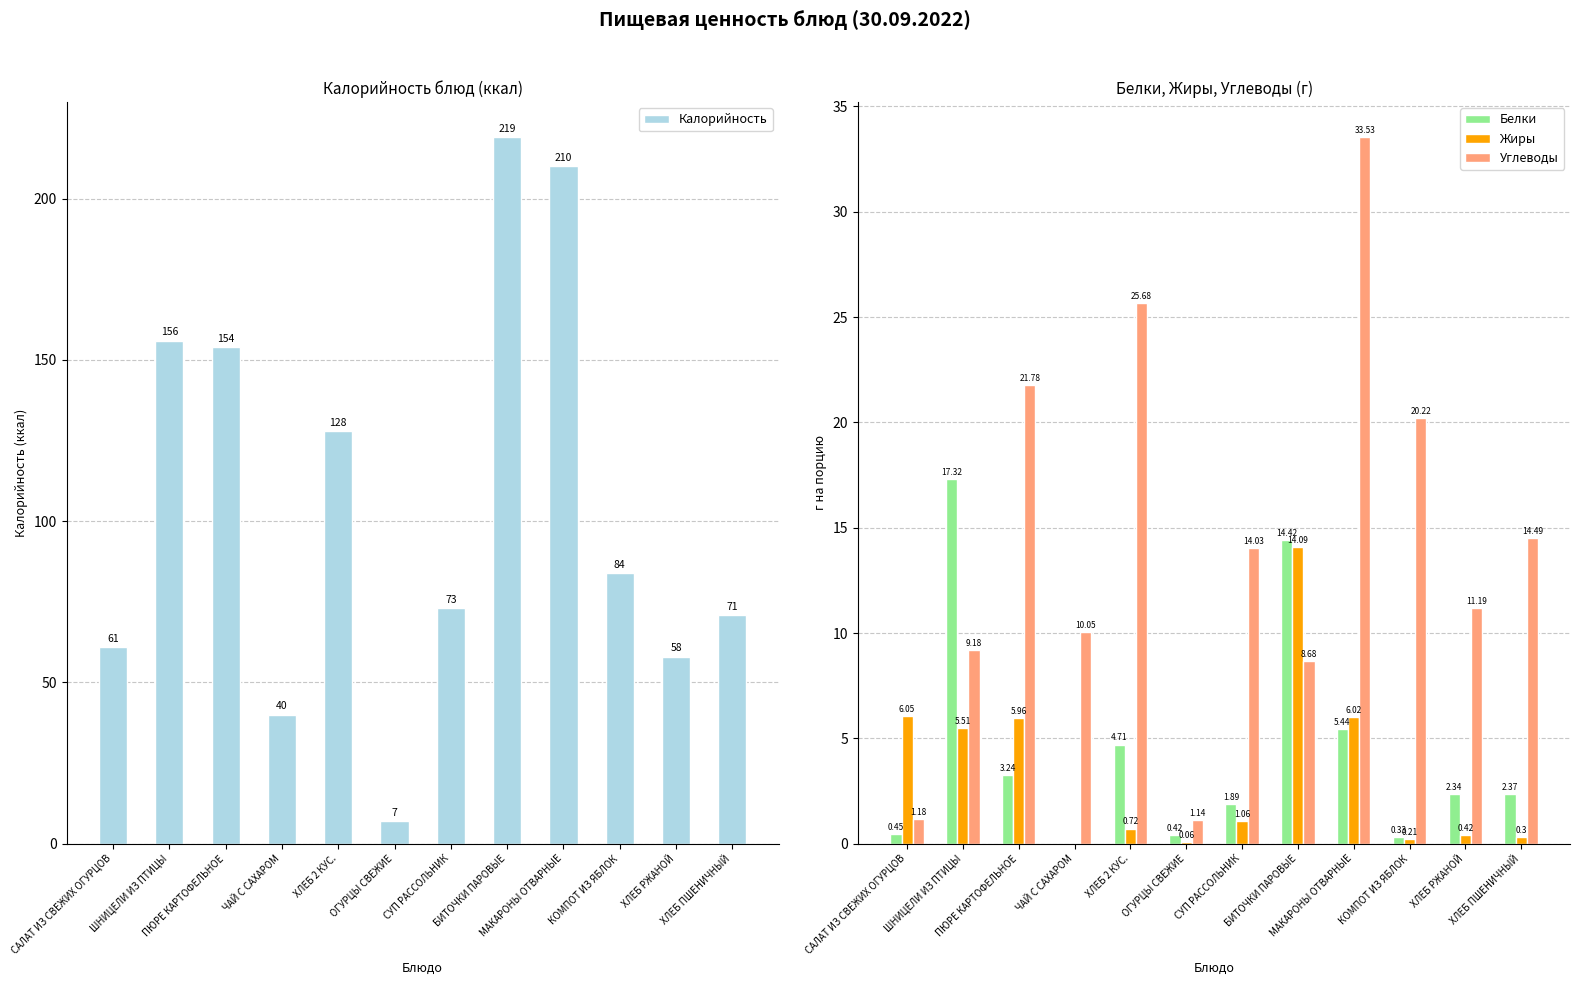

What is the maximum value for Калорийность?

219